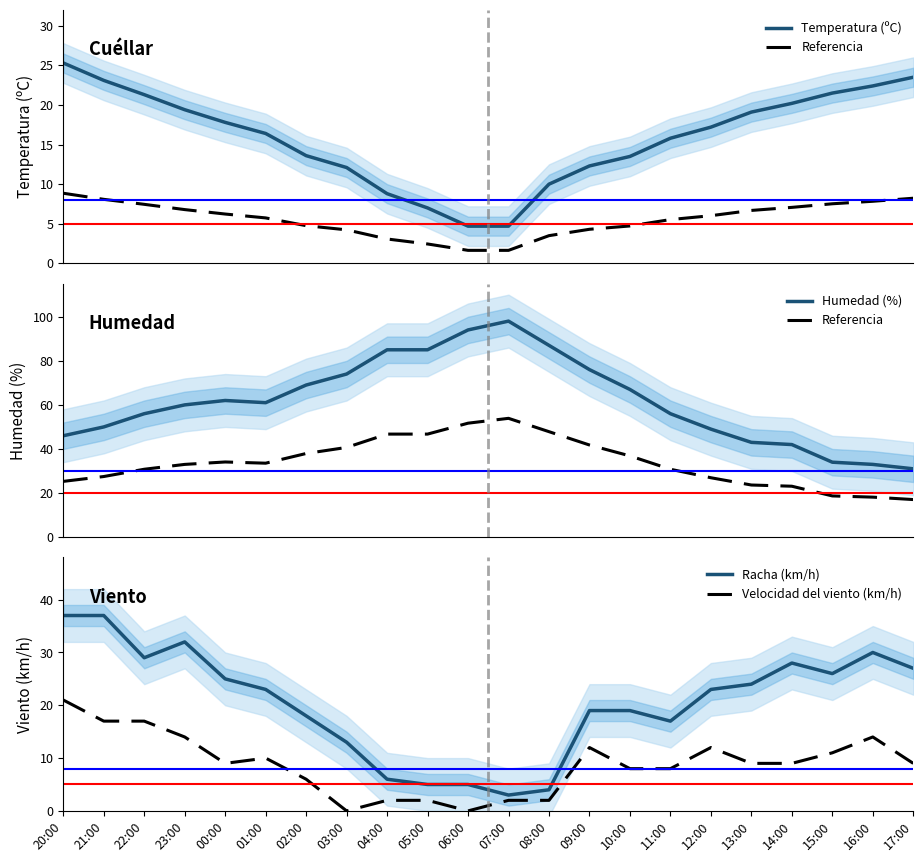

At which category does Velocidad del viento (km/h) reach its first local valley?

00:00